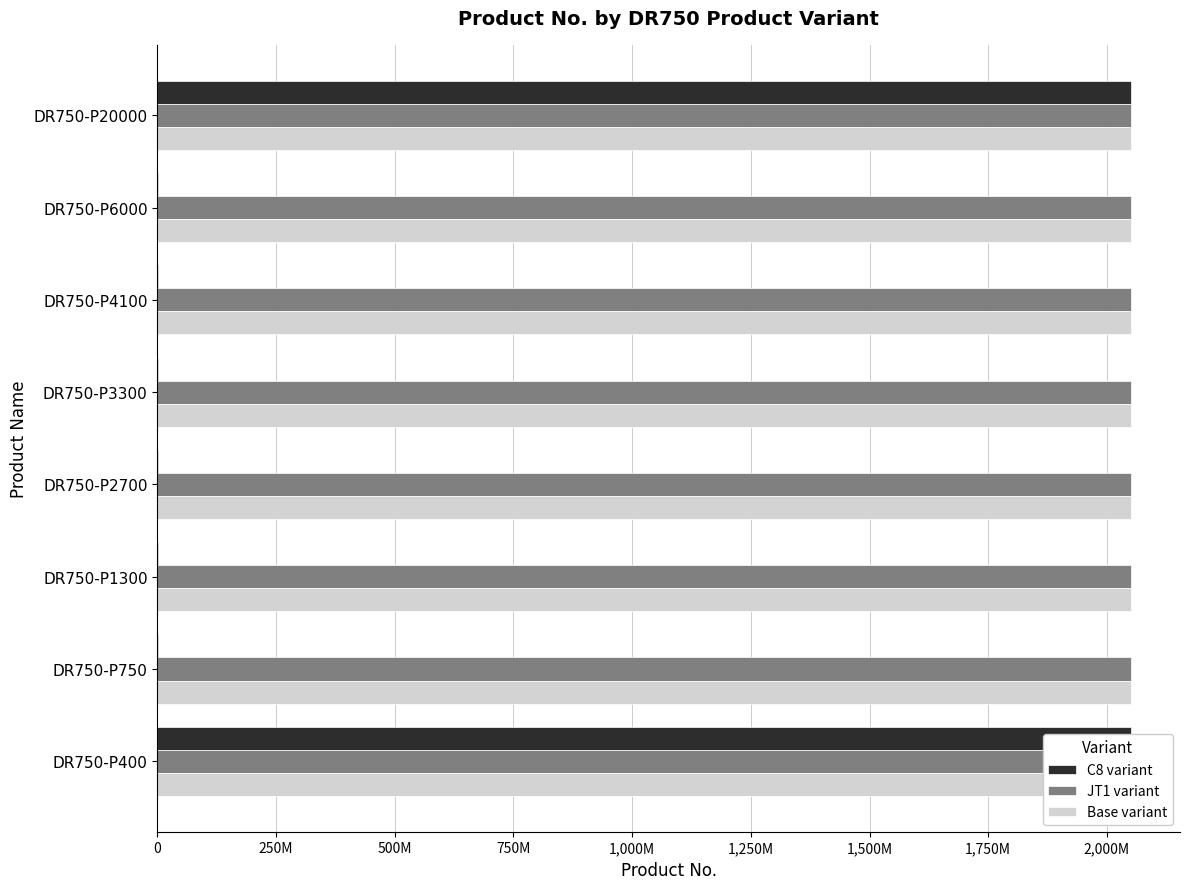

Is the value of Base variant at DR750-P1300 greater than the value of C8 variant at DR750-P750?

Yes